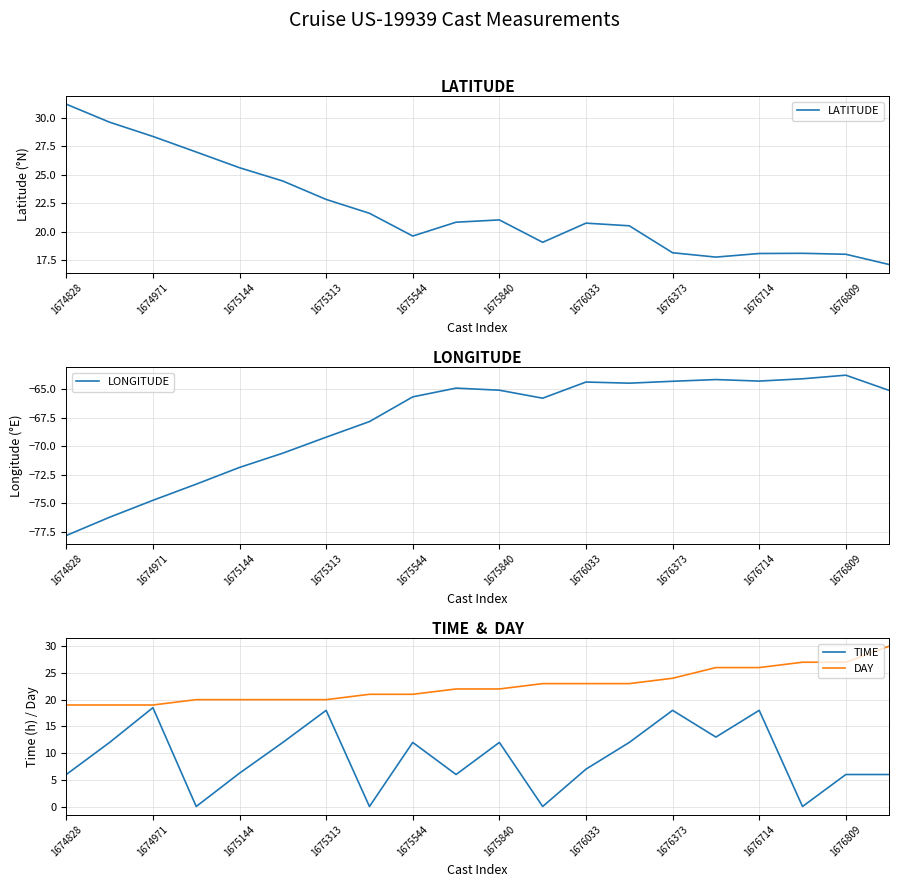

True or false: DAY and TIME cross at least once.

False